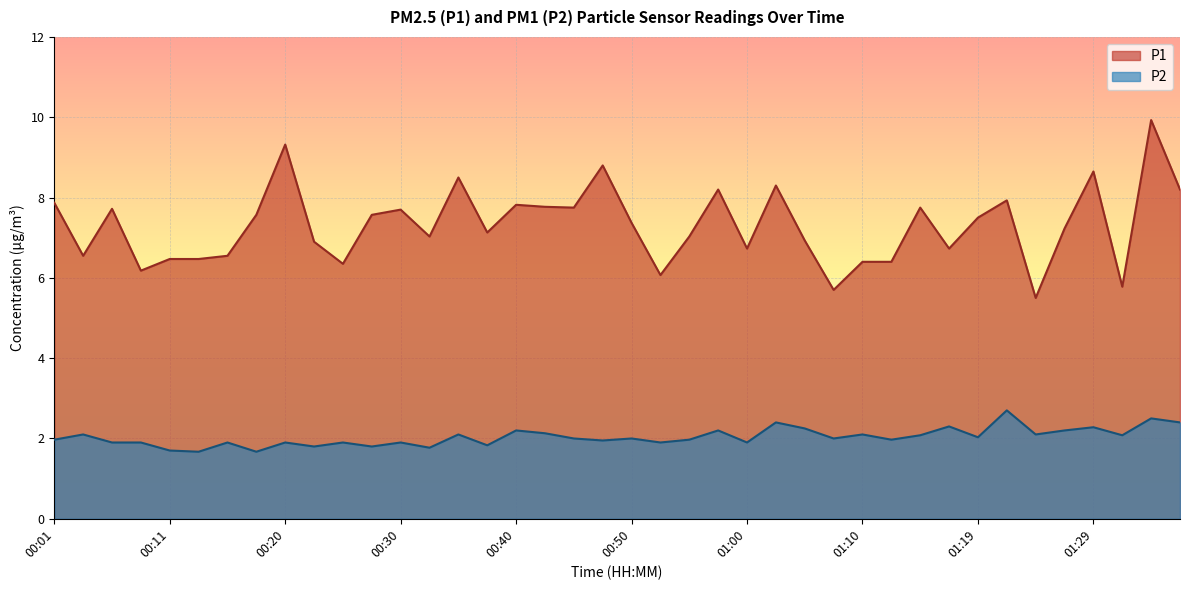

Between 00:28 and 01:07, which series saw the biggest shift?

P1